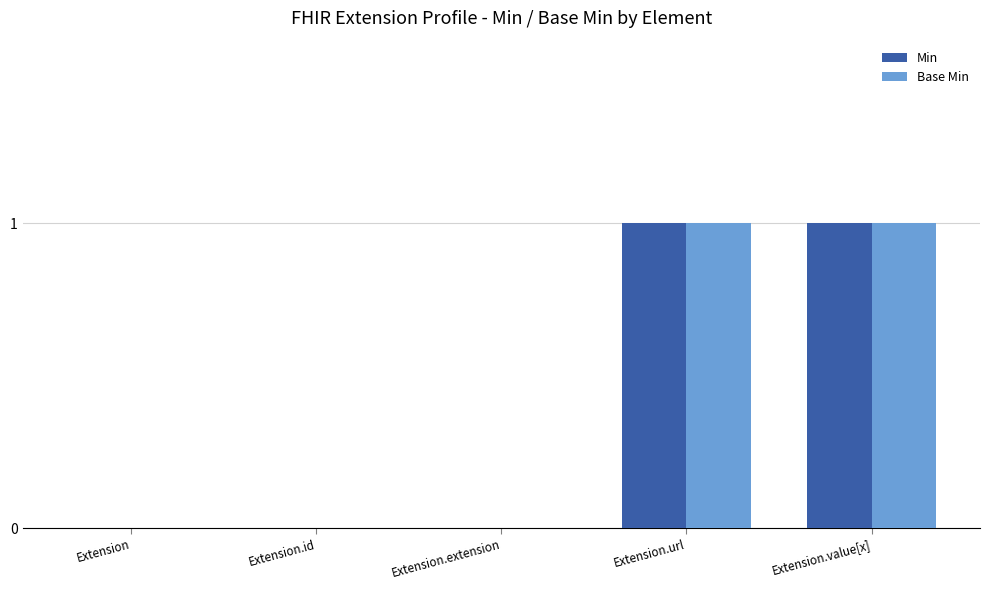

Is it true that Base Min equals 1 at Extension.url?

True